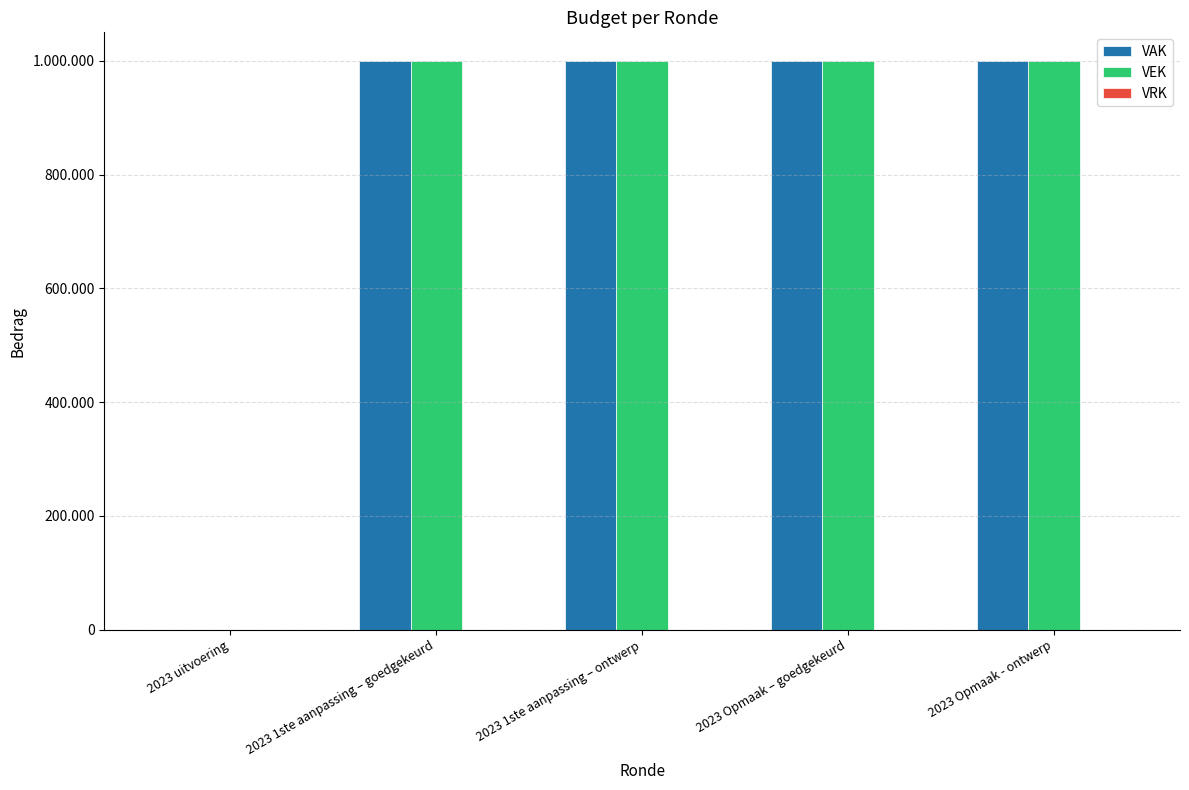

Which series has the widest spread of values?

VAK